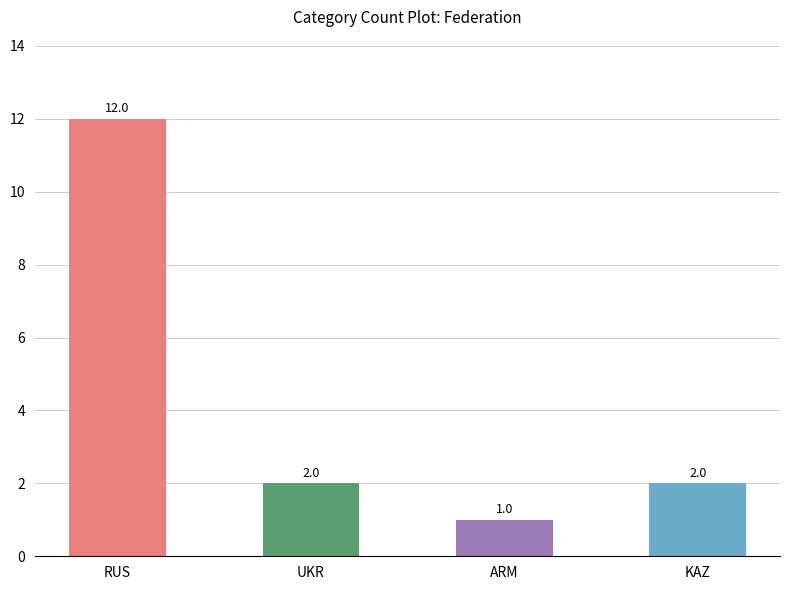

What is the value of the 2nd bar from the left?

2